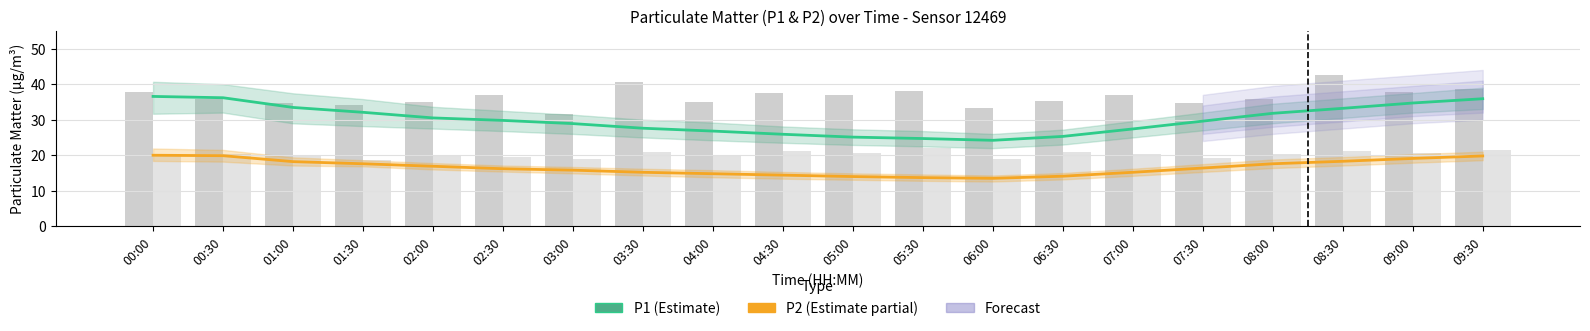

What is the difference between the second highest and second lowest values in the P1 (Estimate) series?

11.5